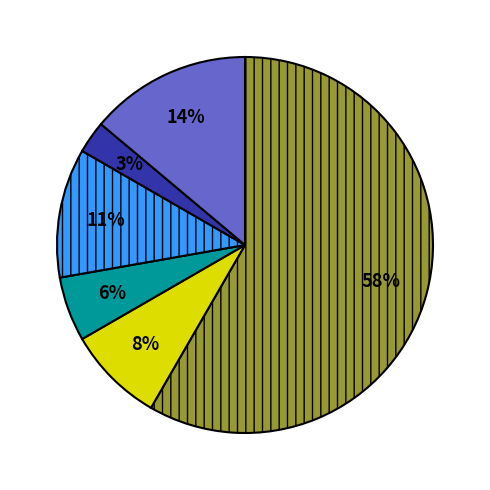

Does any single category account for the majority?

Yes